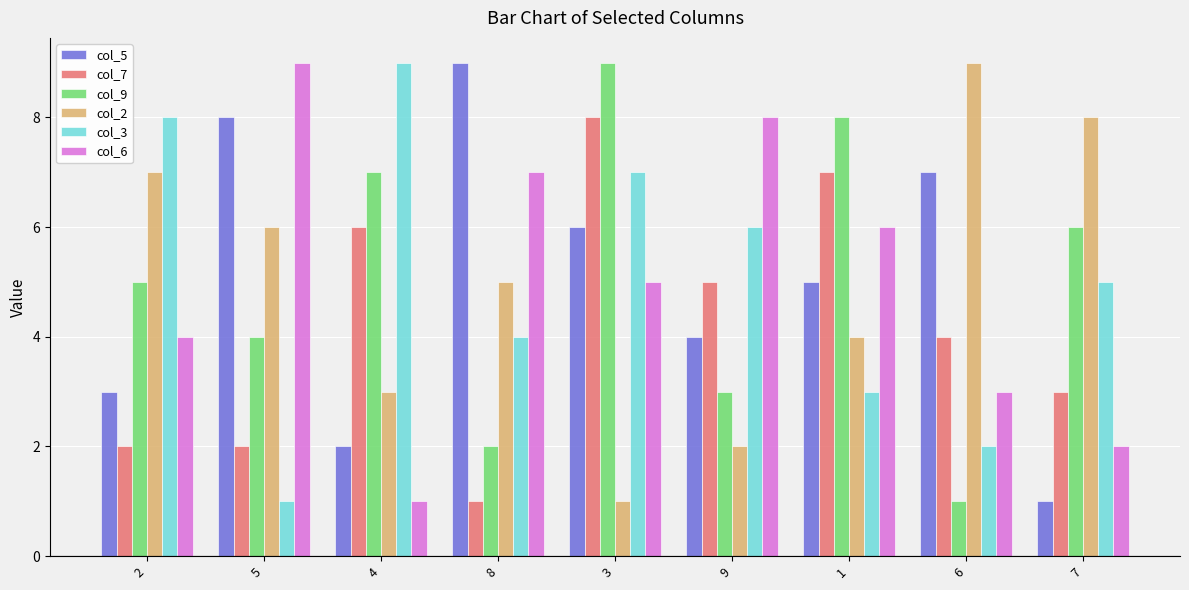

Are the bars horizontal?

No